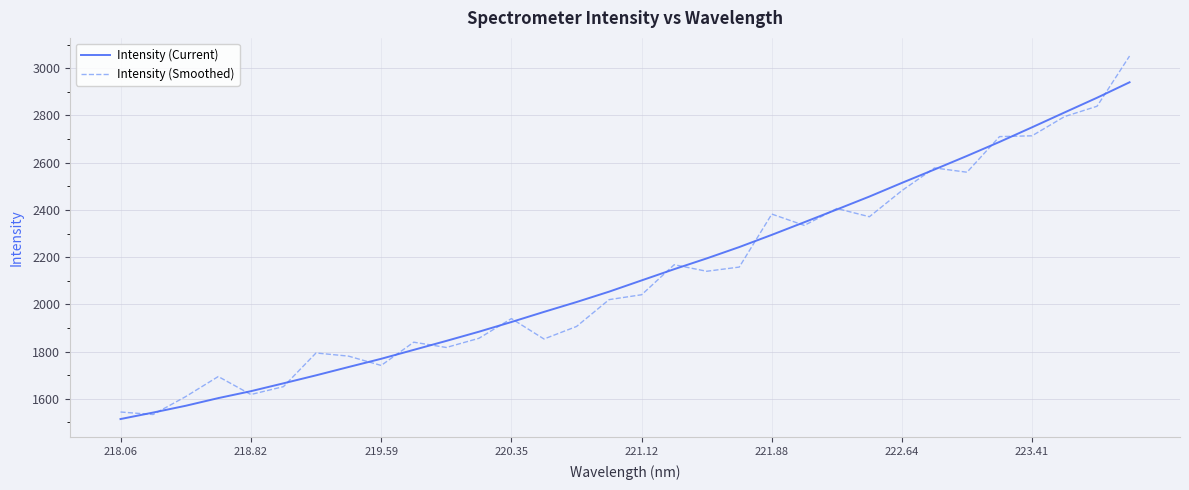

List the series in order of their peak value, highest first.

Intensity (Smoothed), Intensity (Current)